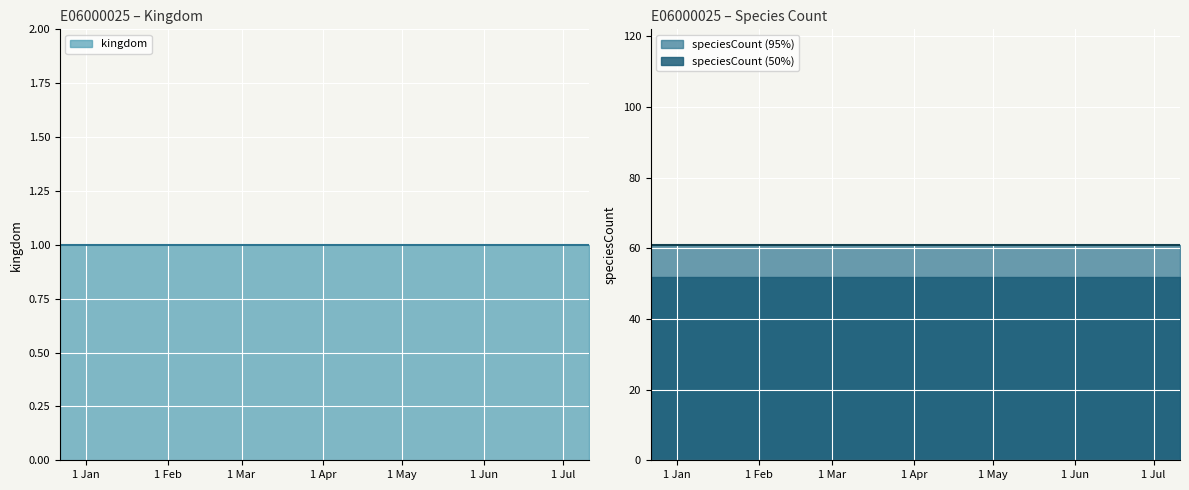

What is the greatest value displayed?

61